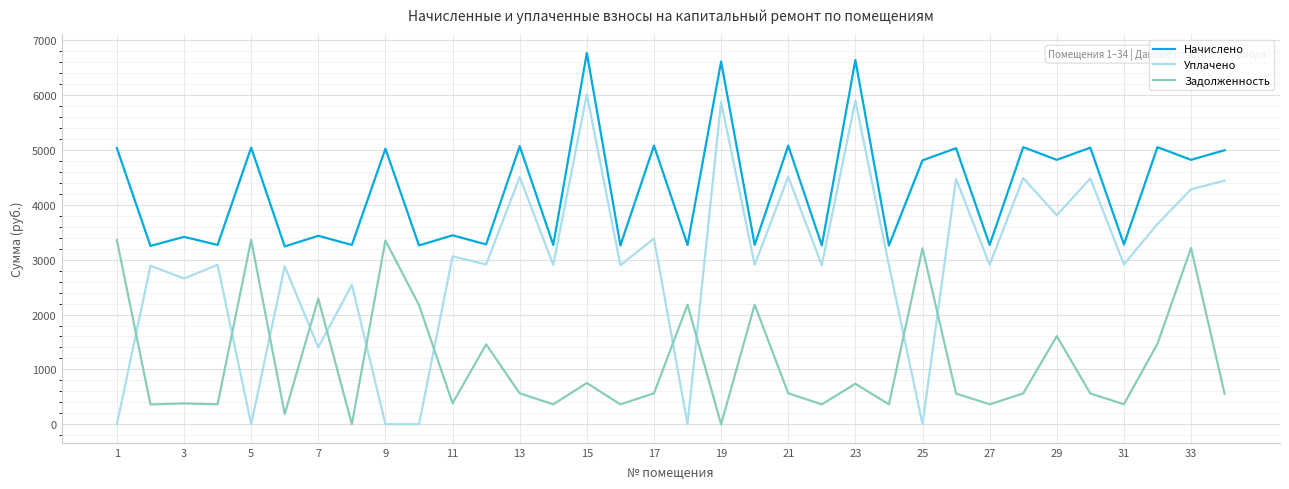

What is the difference between the maximum and minimum values in the Уплачено series?

6016.5